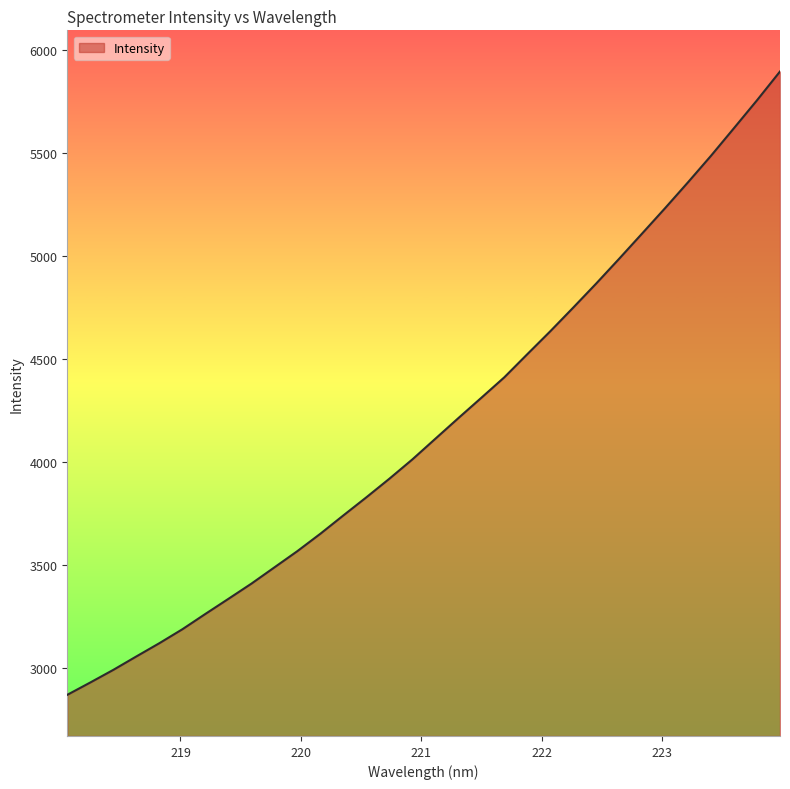

What is the maximum value shown in the chart?

5896.7